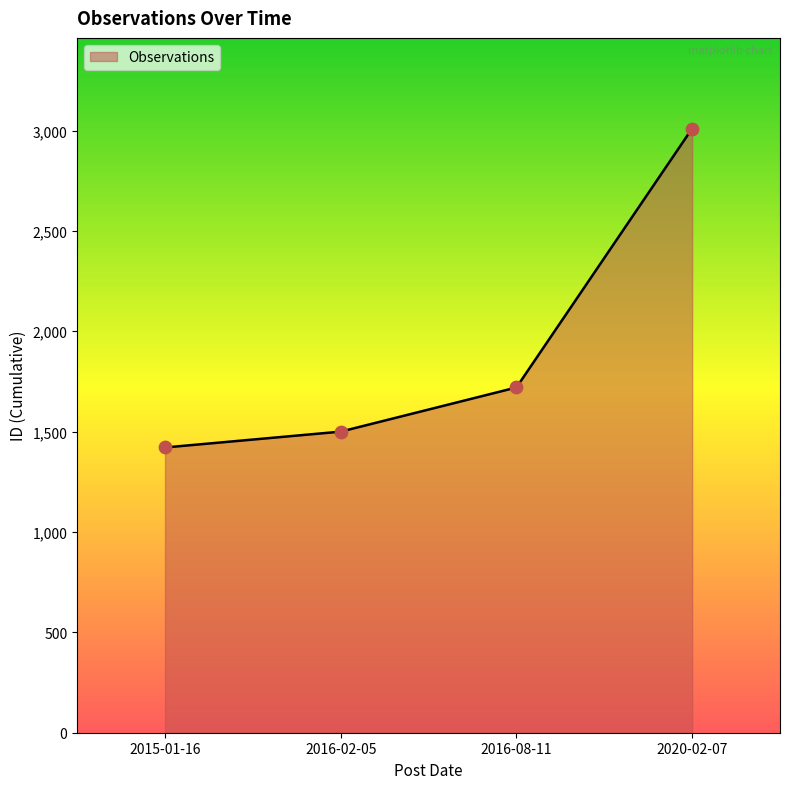

Between 2015-01-16 and 2016-08-11, which is larger?

2016-08-11